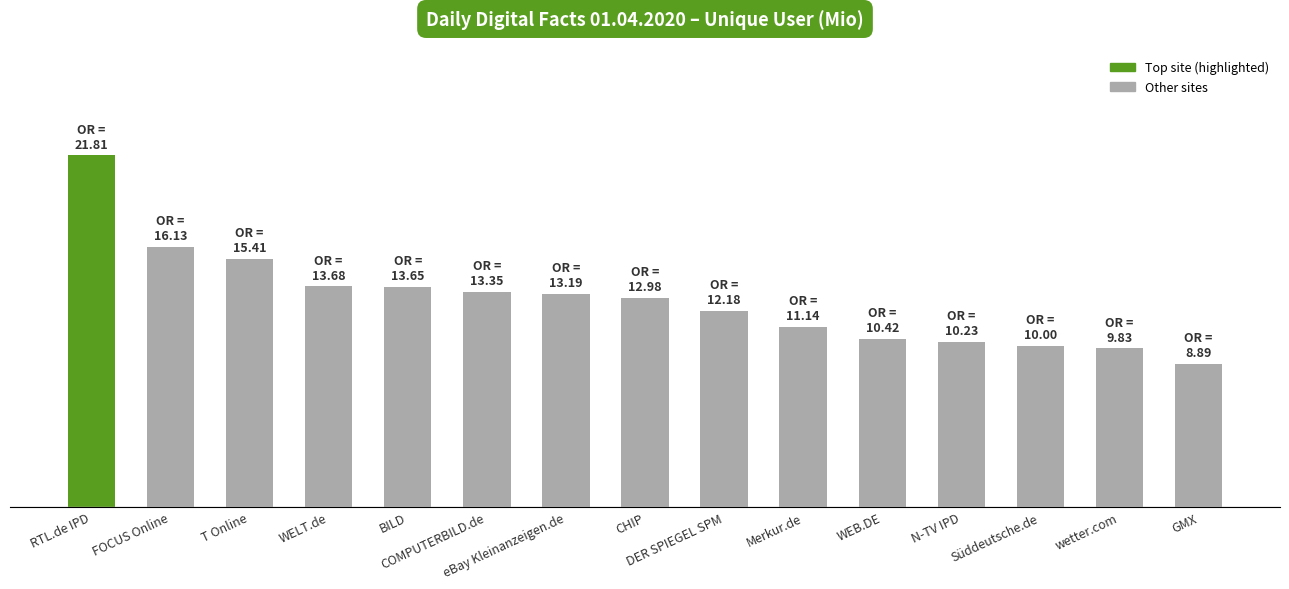

Are the bars horizontal?

No